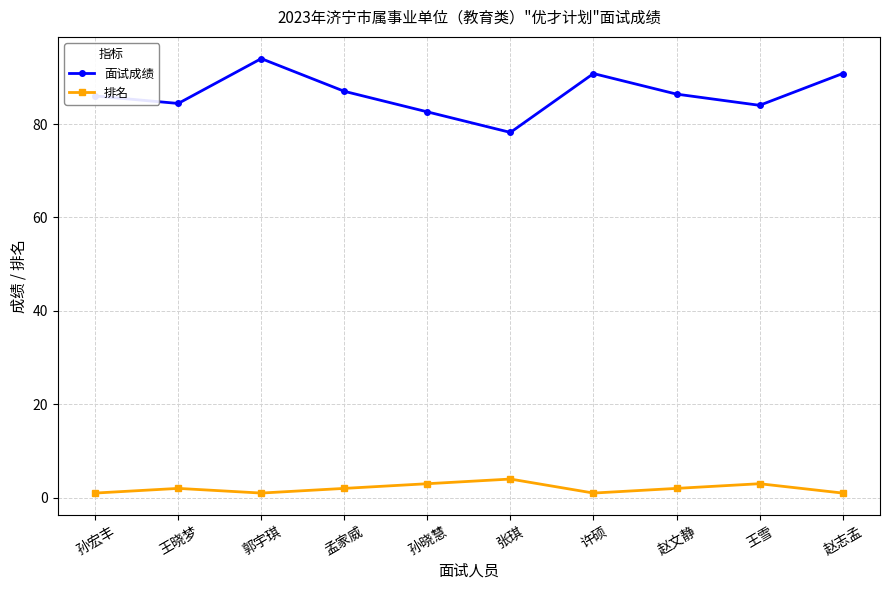

List the series in order of their overall mean, highest first.

面试成绩, 排名